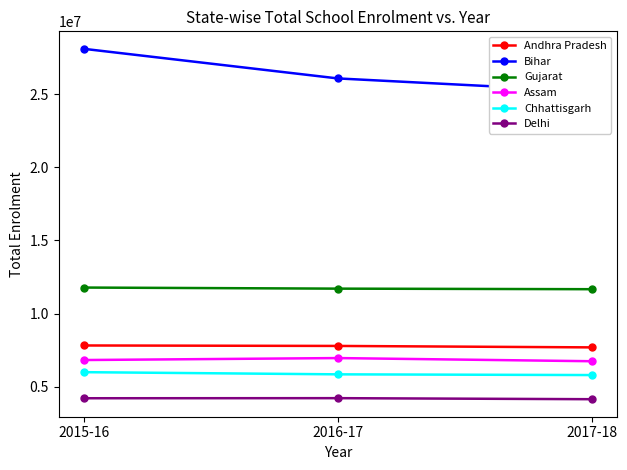

Rank the series at 2015-16 from lowest to highest value.

Delhi, Chhattisgarh, Assam, Andhra Pradesh, Gujarat, Bihar